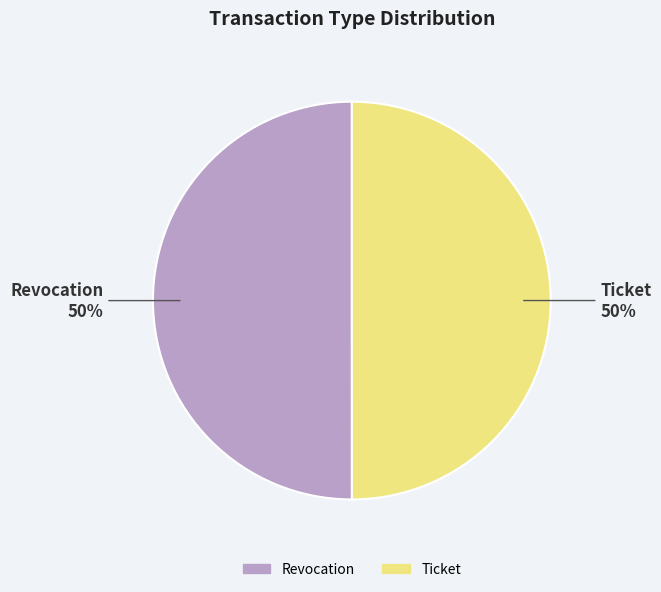

Approximately how many times larger is the value at Ticket compared to Revocation?

1.0